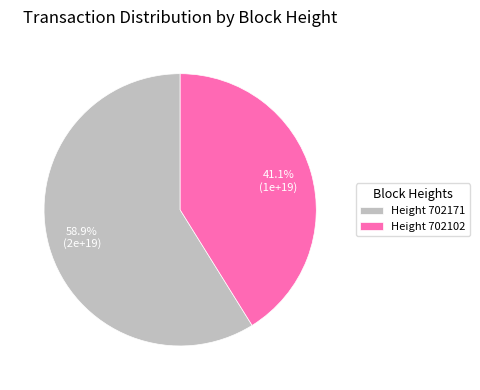

How many segments does this pie chart have?

2